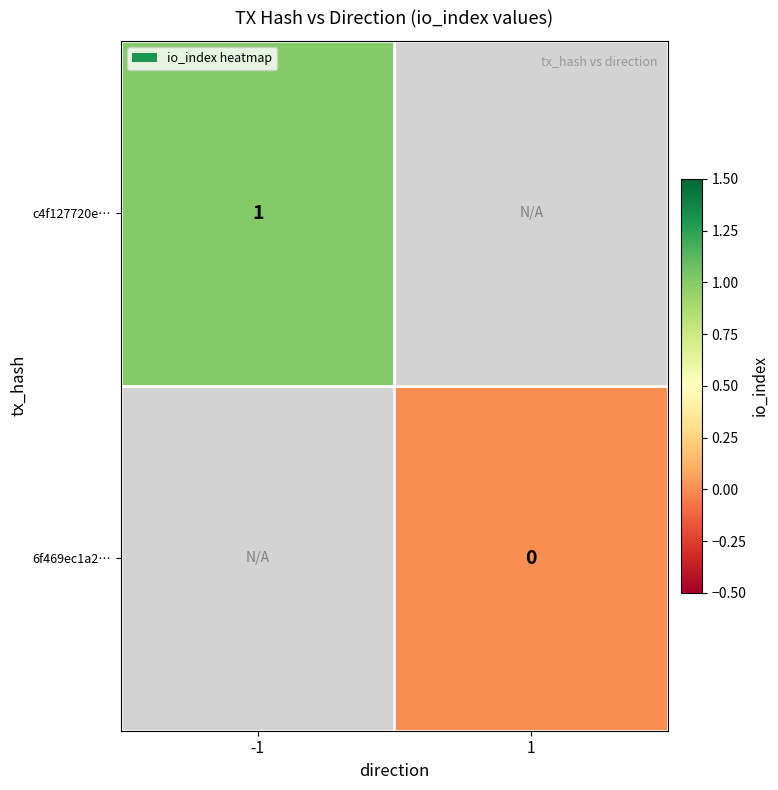

Between -1 and 1, which is larger?

1